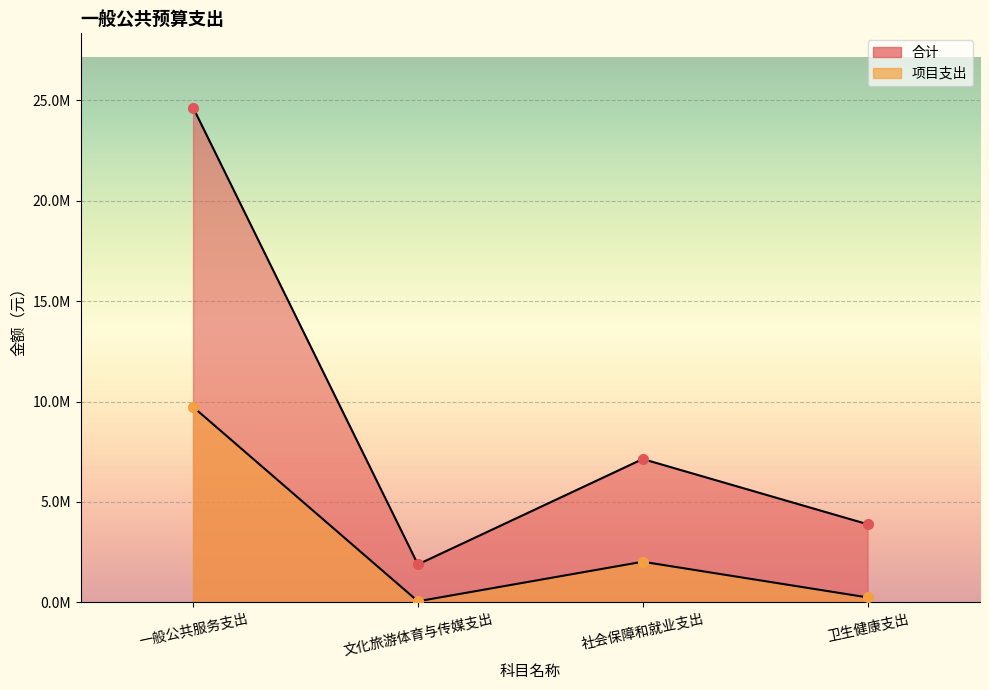

What is the lowest value of the 合计 series?

1886426.3